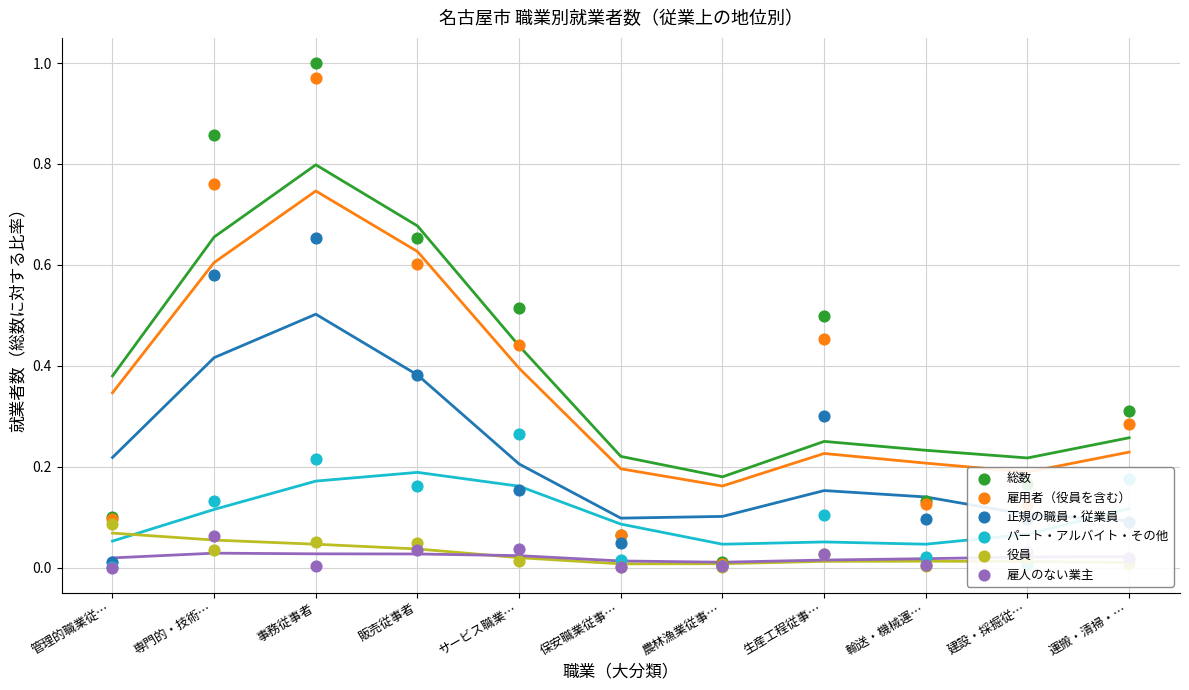

At how many categories does at least one series exceed 0?

11